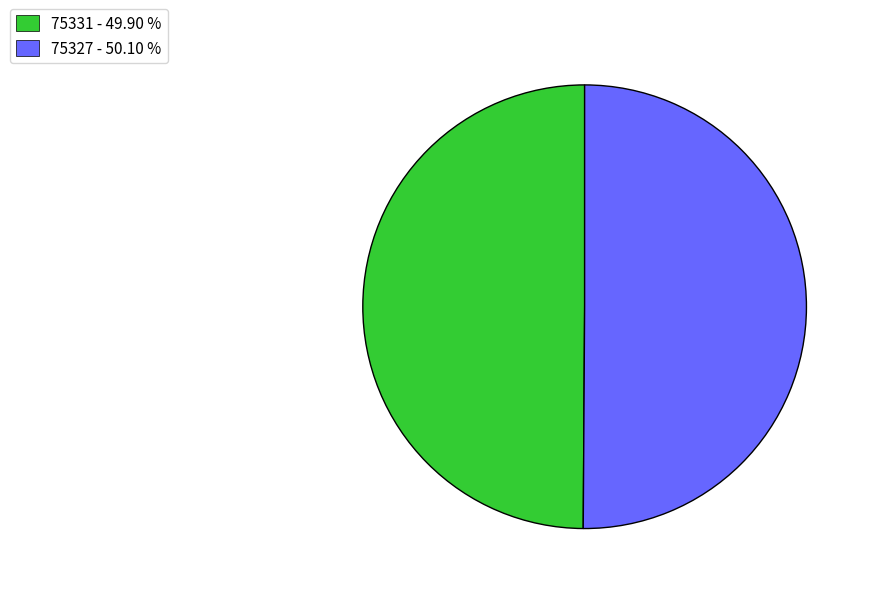

Is the sum of 75327 - 50.10 % and 75331 - 49.90 % greater than half?

Yes